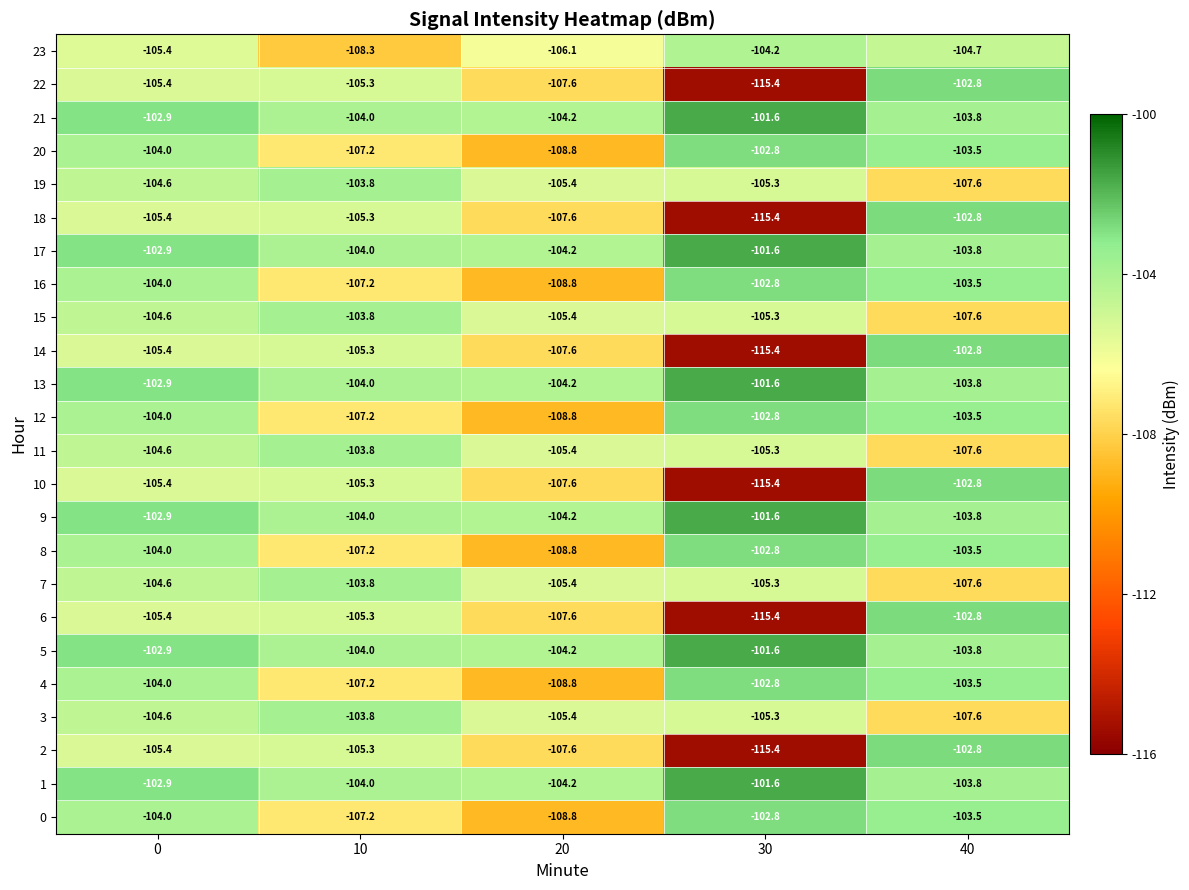

At which label does 18 first exceed -105?

40